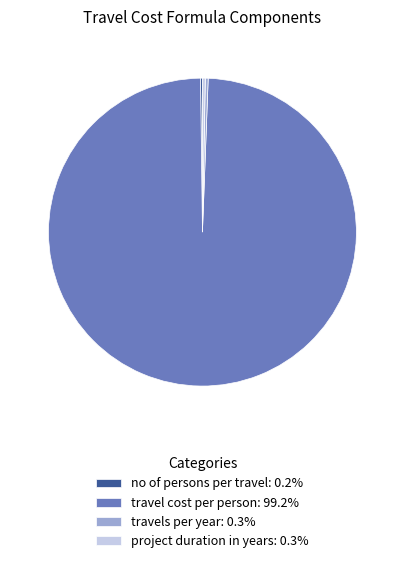

Approximately how many times larger is the value at travel cost per person: 99.2% compared to travels per year: 0.3%?

333.3